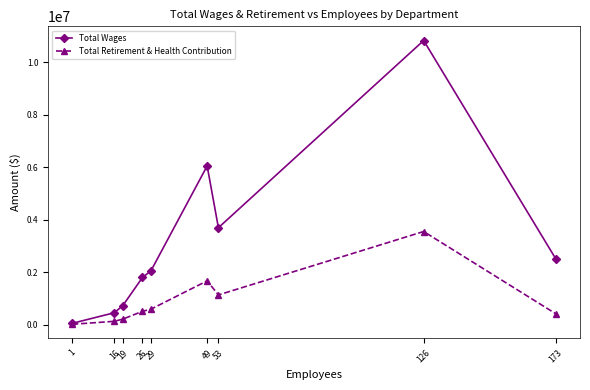

Reading left to right, list all the values displayed in this chart.

Total Wages: 61074	464982	735841	1806722	2058685	6049330	3698131	10819891	2511985
Total Retirement & Health Contribution: 25668	138162	221306	518684	599985	1677707	1141847	3554269	424014